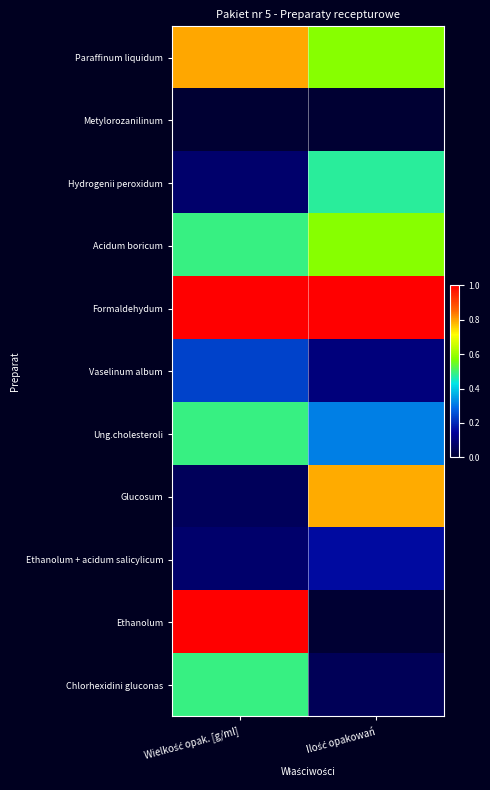

Reading left to right, list all the values displayed in this chart.

Paraffinum liquidum: Wielkość opak. [g/ml]=0.8	Ilość opakowań=0.6
Metylorozanilinum: Wielkość opak. [g/ml]=0.0	Ilość opakowań=0.0
Hydrogenii peroxidum: Wielkość opak. [g/ml]=0.1	Ilość opakowań=0.5
Acidum boricum: Wielkość opak. [g/ml]=0.5	Ilość opakowań=0.6
Formaldehydum: Wielkość opak. [g/ml]=1.0	Ilość opakowań=1.0
Vaselinum album: Wielkość opak. [g/ml]=0.2	Ilość opakowań=0.1
Ung.cholesteroli: Wielkość opak. [g/ml]=0.5	Ilość opakowań=0.3
Glucosum: Wielkość opak. [g/ml]=0.1	Ilość opakowań=0.8
Ethanolum + acidum salicylicum: Wielkość opak. [g/ml]=0.1	Ilość opakowań=0.2
Ethanolum: Wielkość opak. [g/ml]=1.0	Ilość opakowań=0.0
Chlorhexidini gluconas: Wielkość opak. [g/ml]=0.5	Ilość opakowań=0.1